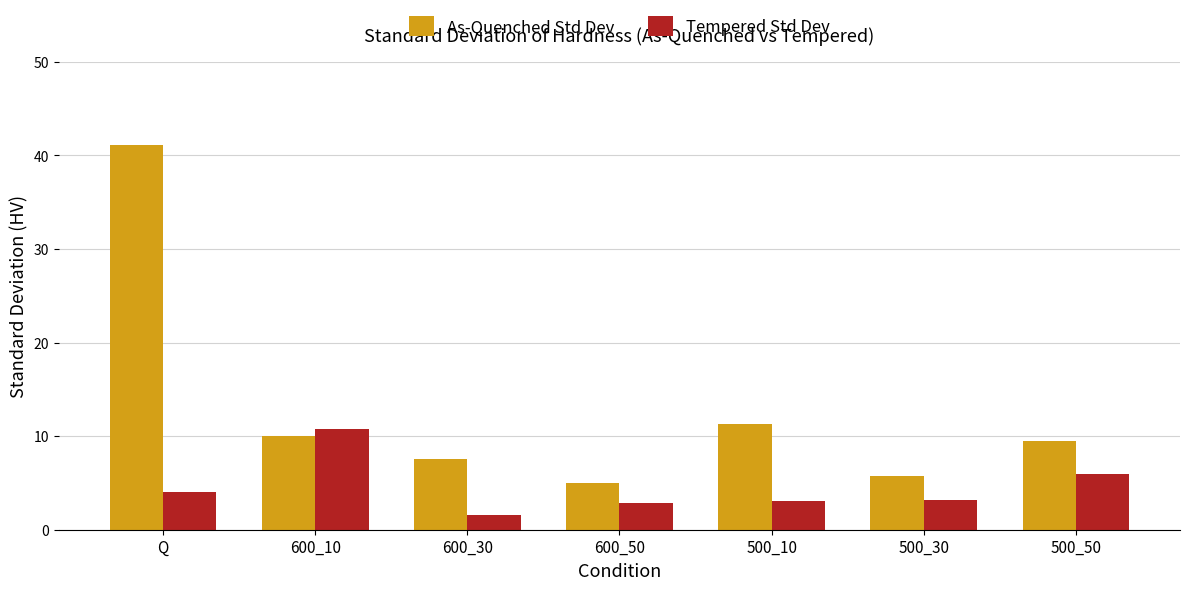

What is the spread (max minus min) of values at 600_50?

2.1